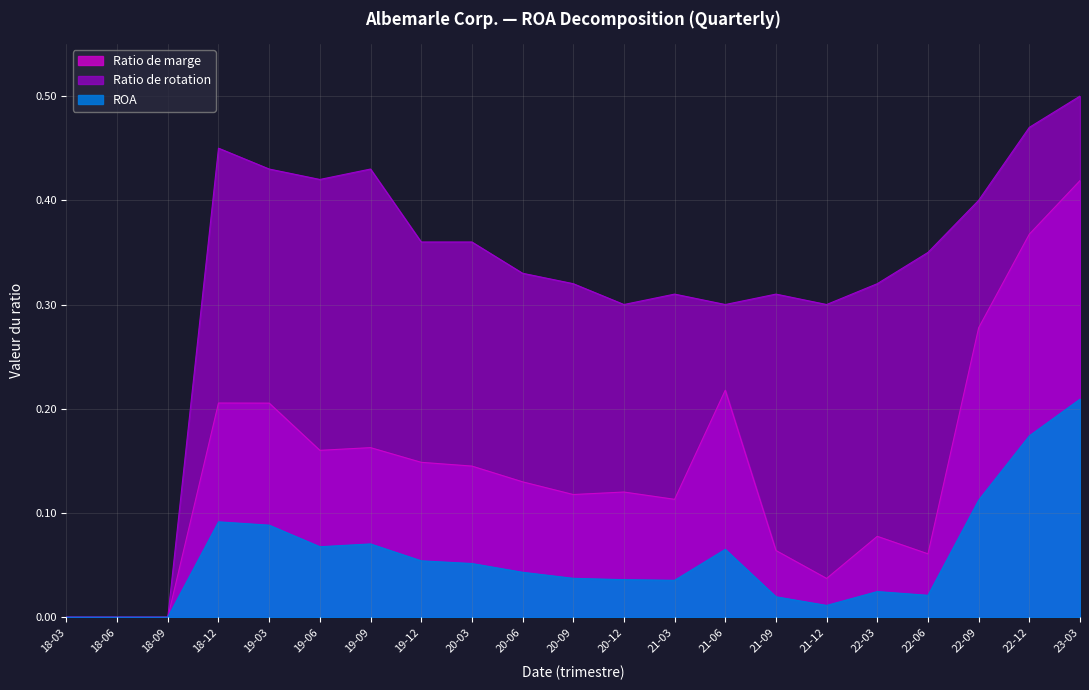

Which series has the largest total across all categories?

Ratio de rotation